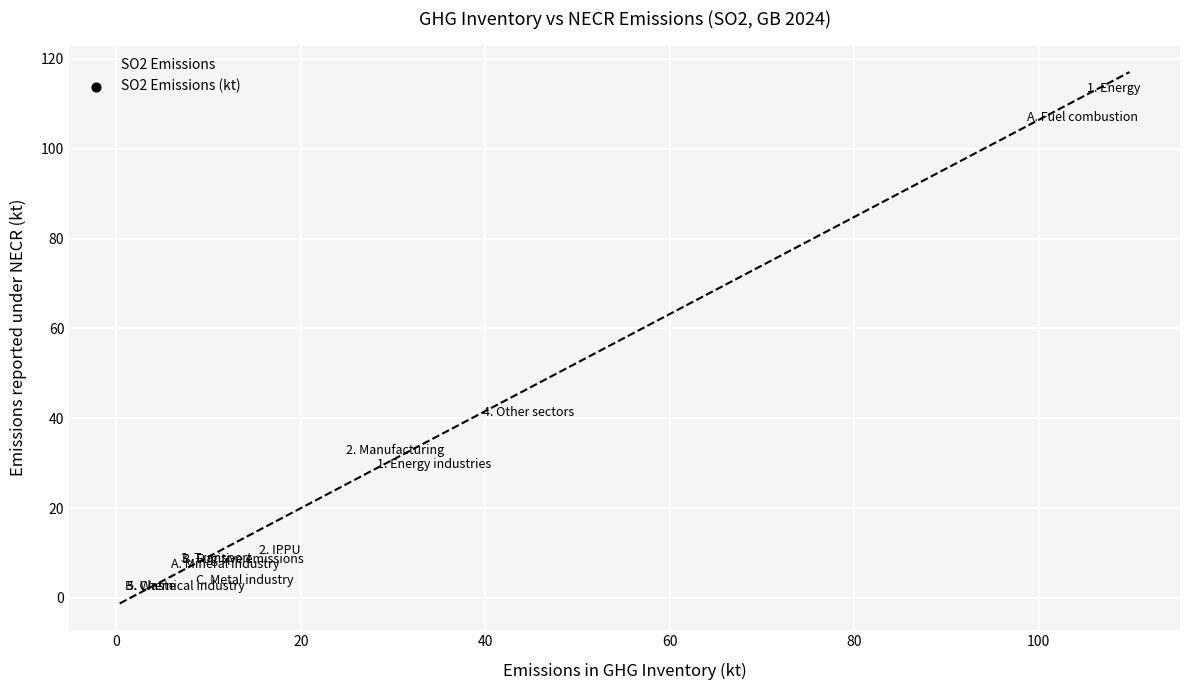

What Y value in the scatter plot is closest to 55?

39.1